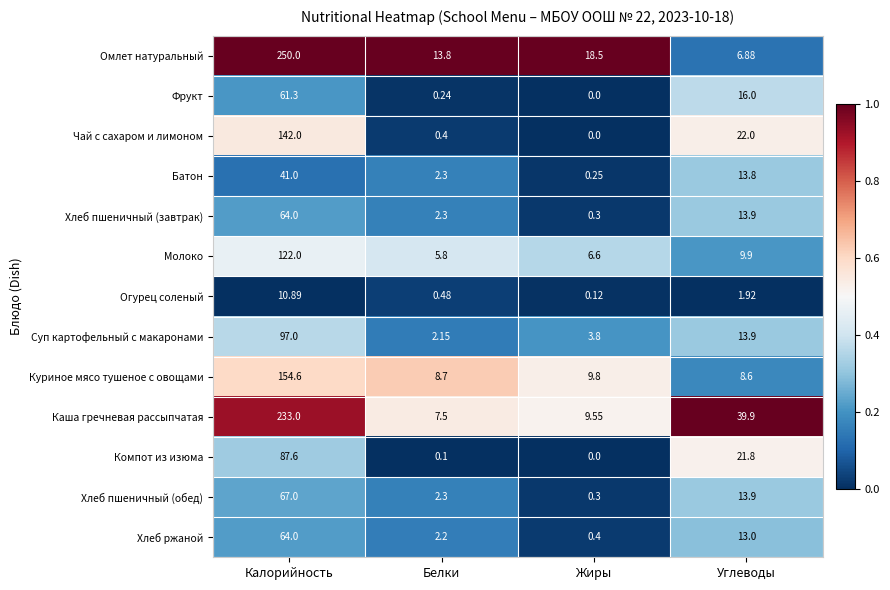

Rank the categories by Суп картофельный с макаронами value from highest to lowest.

Калорийность, Углеводы, Жиры, Белки